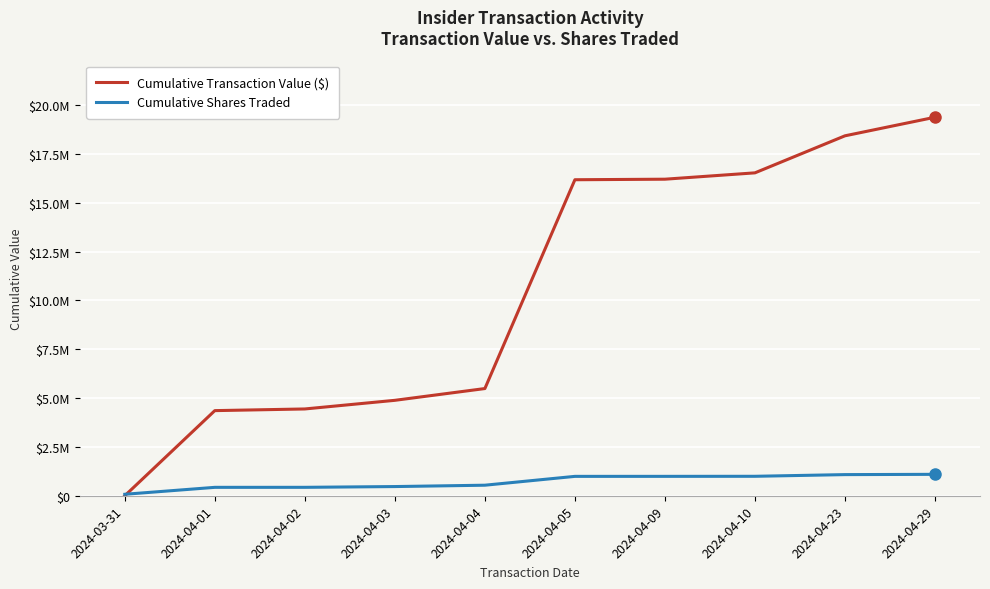

Reading left to right, list all the values displayed in this chart.

Cumulative Transaction Value ($): 2024-03-31=0	2024-04-01=4358973	2024-04-02=4444266	2024-04-03=4886586	2024-04-04=5489387	2024-04-05=16182610	2024-04-09=16210339	2024-04-10=16535517	2024-04-23=18432062	2024-04-29=19383064
Cumulative Shares Traded: 2024-03-31=75000	2024-04-01=430215	2024-04-02=431256	2024-04-03=470328	2024-04-04=539648	2024-04-05=992209	2024-04-09=993157	2024-04-10=996157	2024-04-23=1082142	2024-04-29=1096540